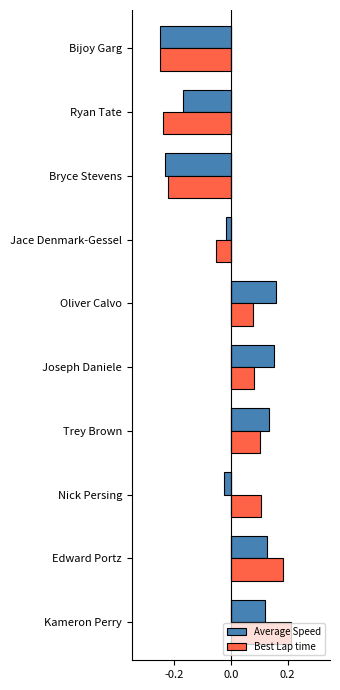

True or false: Best Lap time has a value of -0.2 at Bryce Stevens.

True